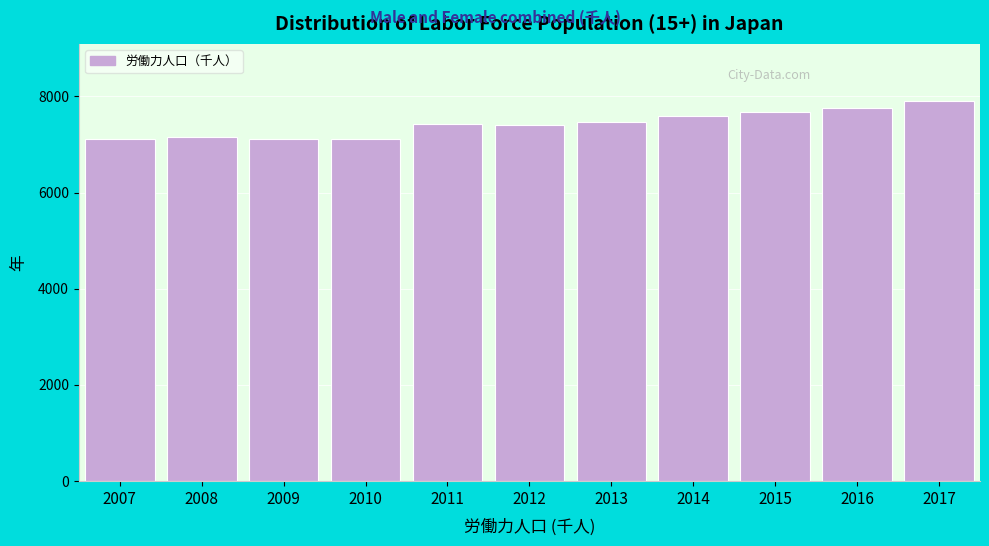

What is the maximum value shown in the chart?

7908